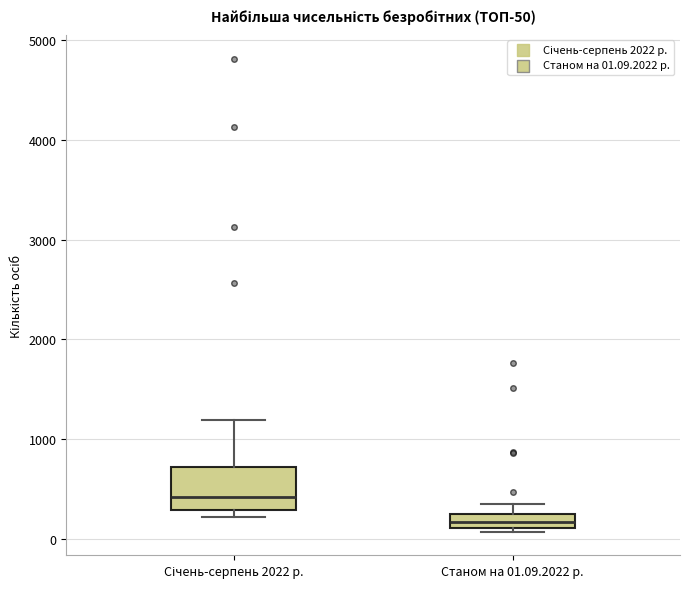

Which box has the lowest median line?

Станом на 01.09.2022 р.